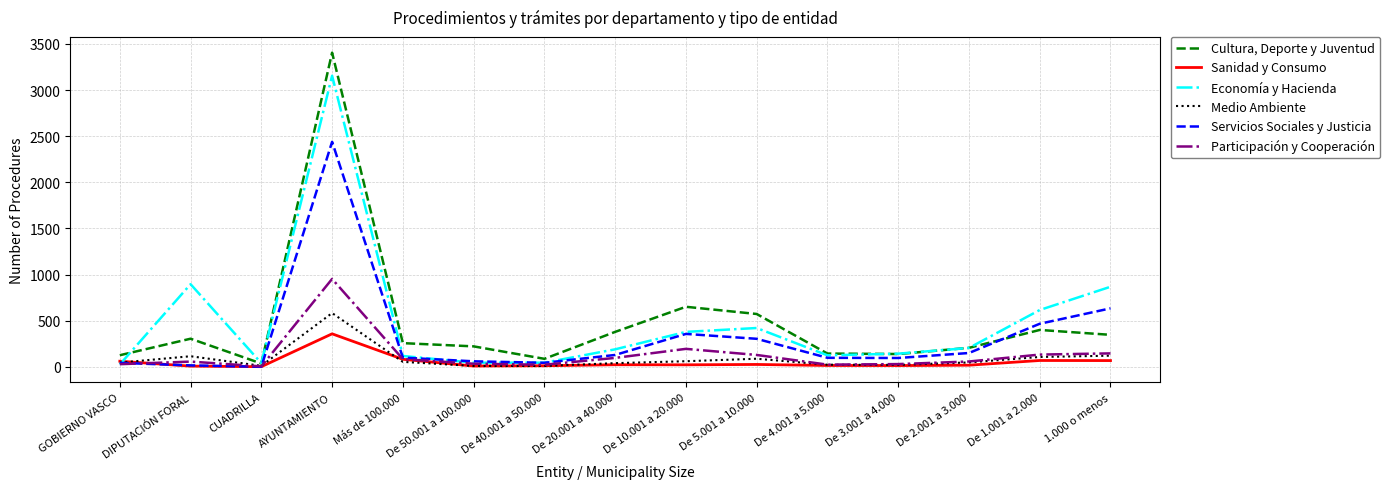

Which label corresponds to the largest value in the chart?

AYUNTAMIENTO